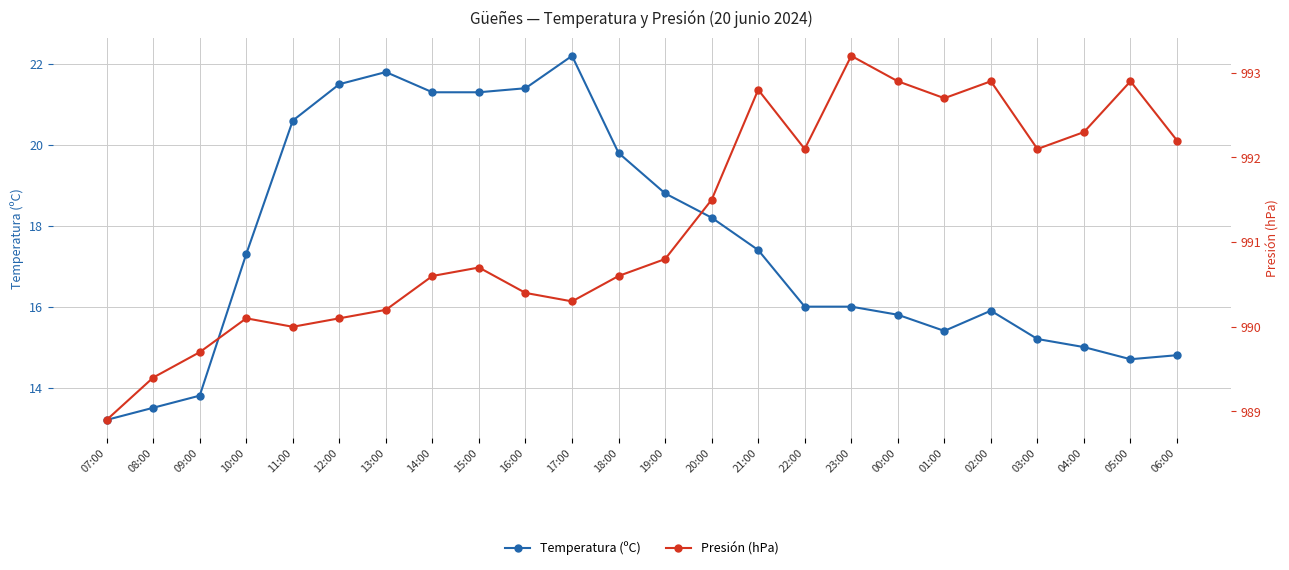

What is the value of the Temperatura (ºC) point at the 22nd from the left?

15.0